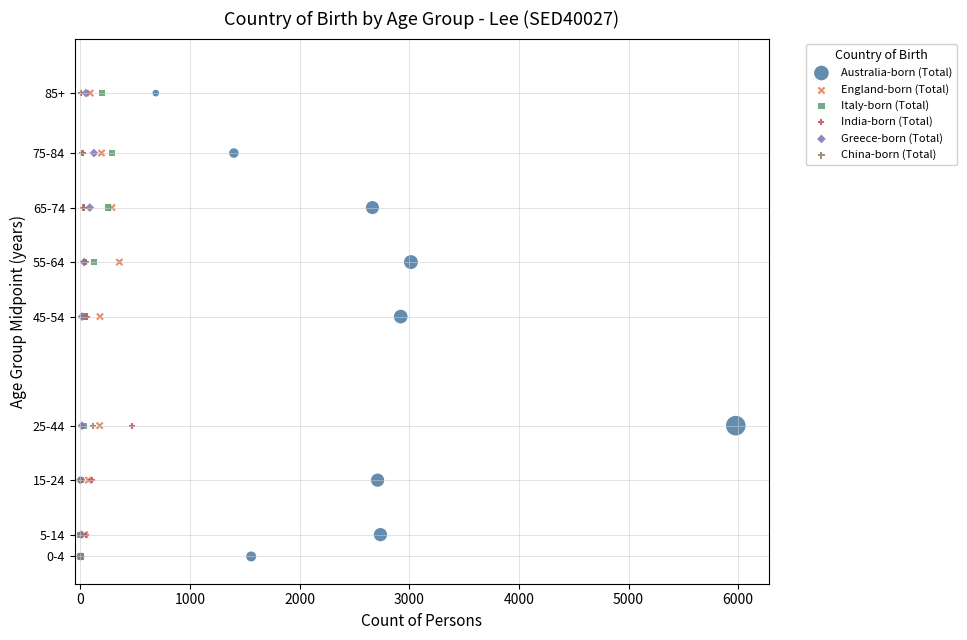

What are all the series names shown in the legend?

Australia-born (Total), England-born (Total), Italy-born (Total), India-born (Total), Greece-born (Total), China-born (Total)